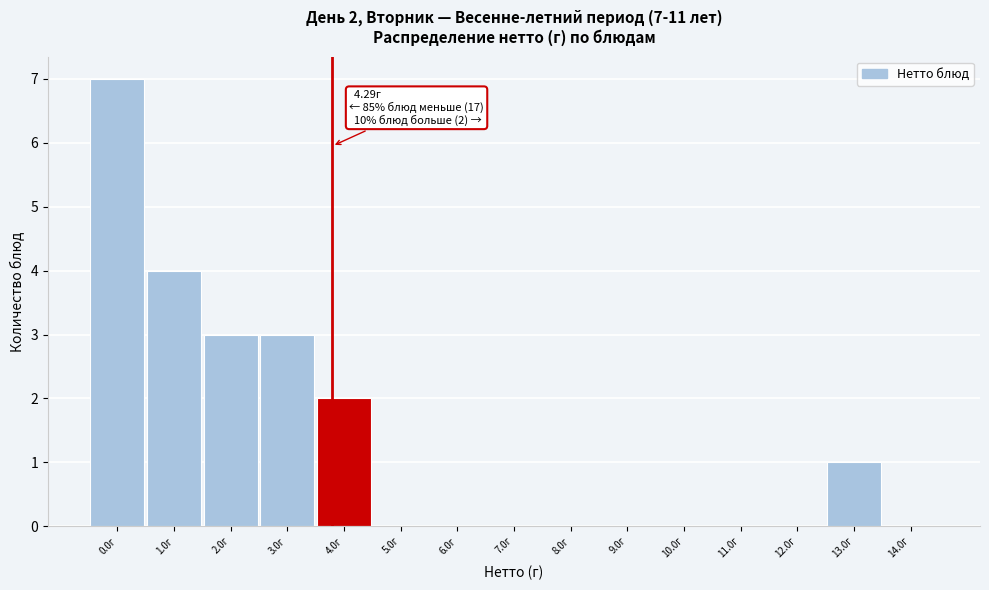

Reading left to right, list all the values displayed in this chart.

0.0г=7	1.0г=4	2.0г=3	3.0г=3	4.0г=2	5.0г=0	6.0г=0	7.0г=0	8.0г=0	9.0г=0	10.0г=0	11.0г=0	12.0г=0	13.0г=1	14.0г=0